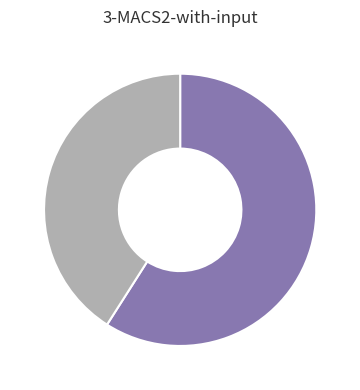

Does any single category account for the majority?

Yes